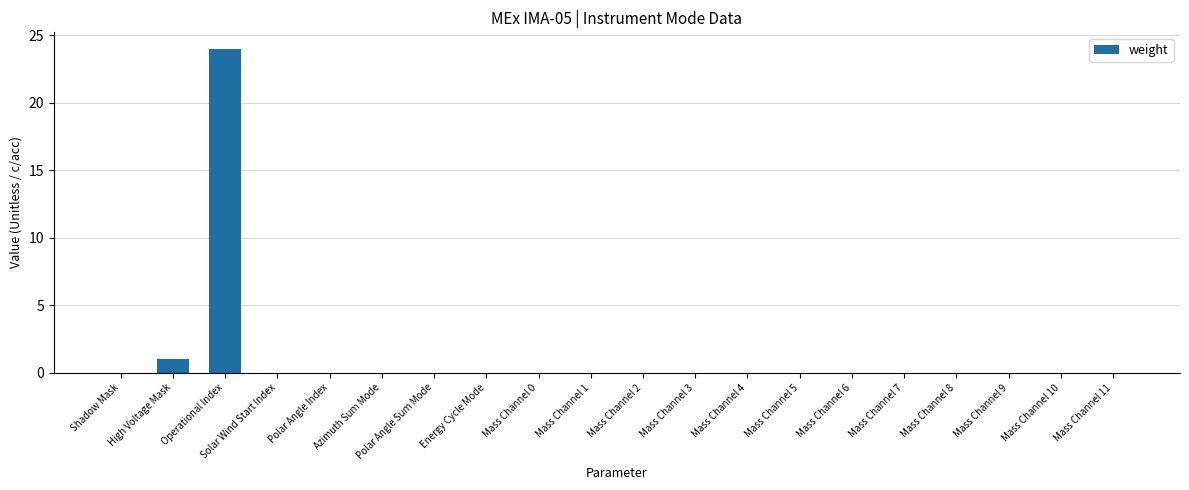

At which category does the chart reach its peak across all series?

Operational Index